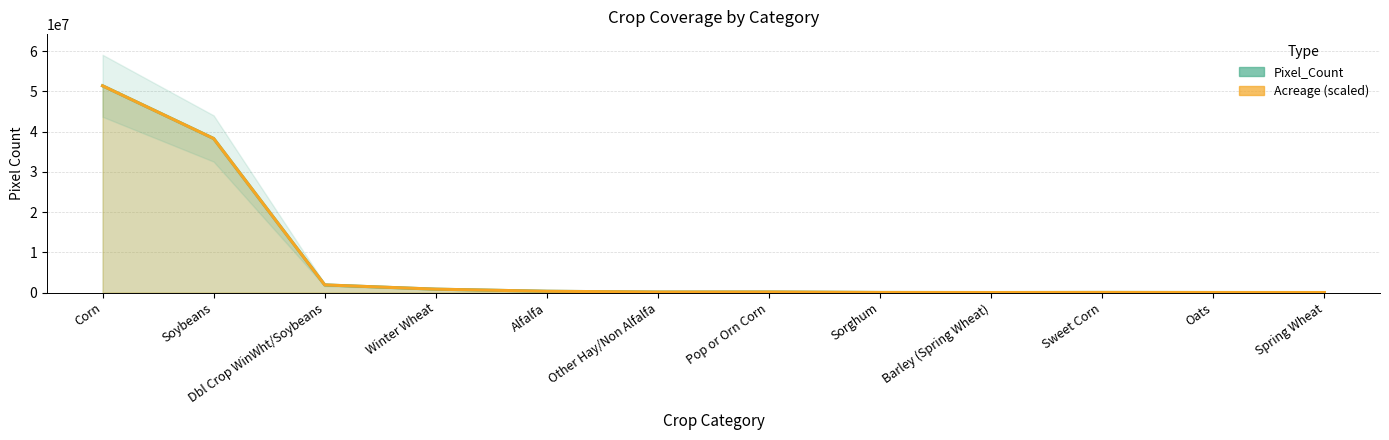

Does the chart display data point markers on the line(s)?

No